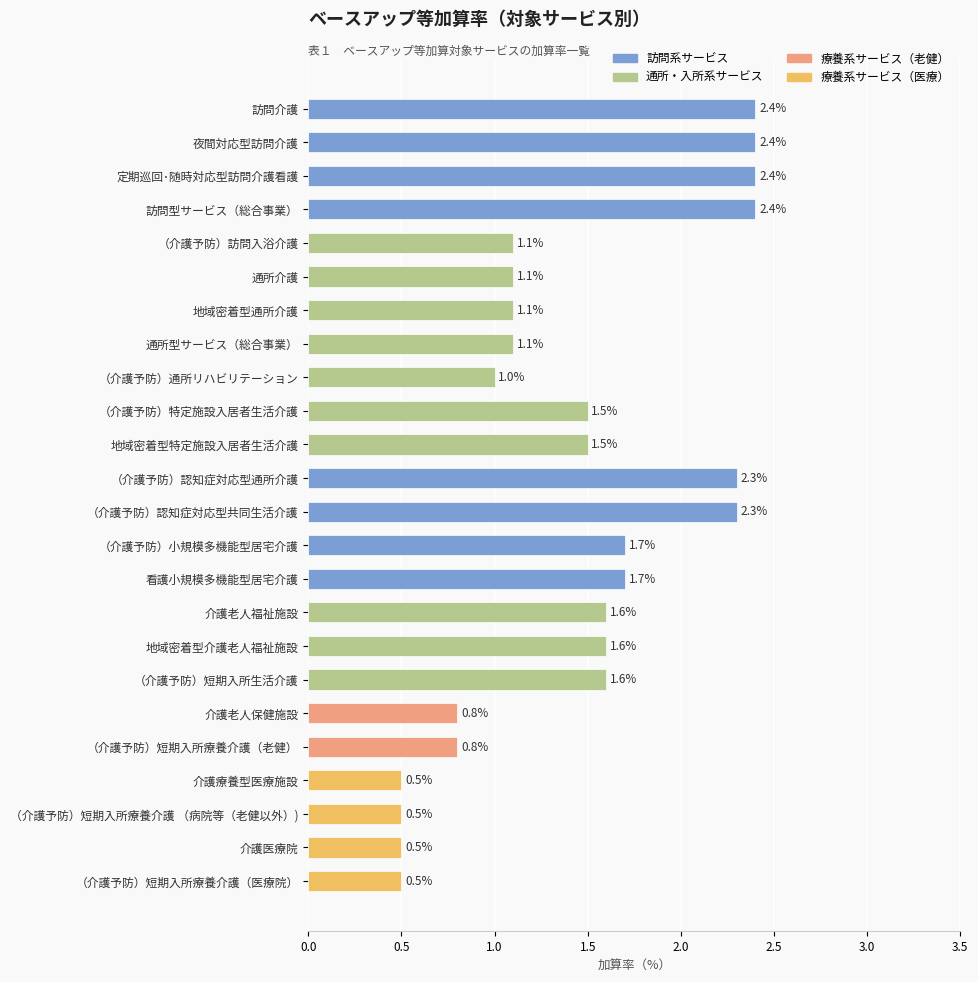

How many distinct data groups are displayed?

1